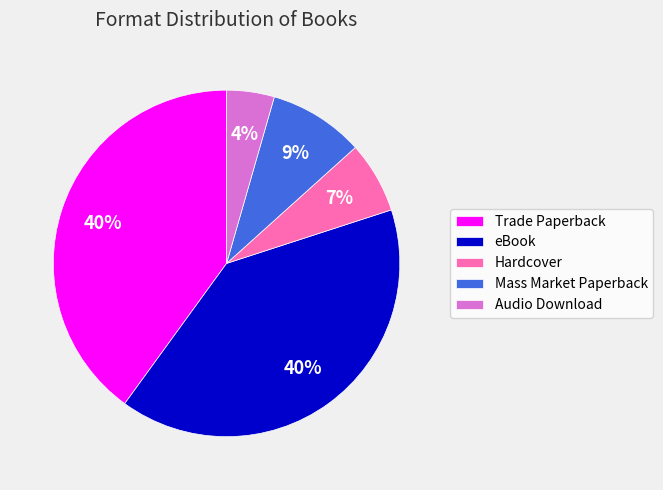

True or false: Hardcover accounts for 1% of the total.

False